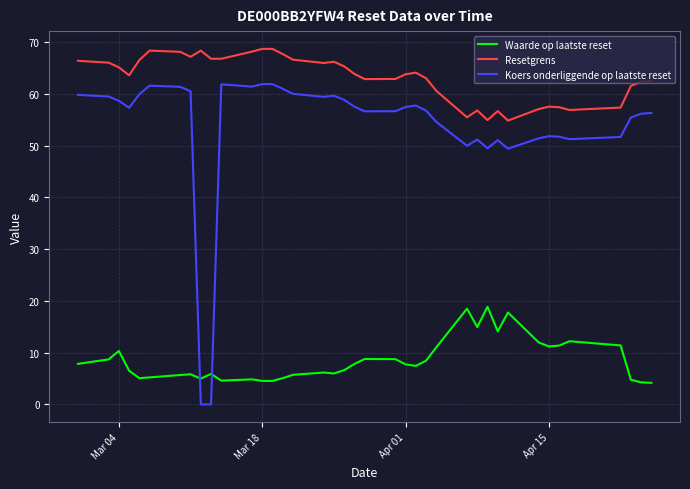

What is the difference between the maximum and minimum values in the Resetgrens series?

13.9